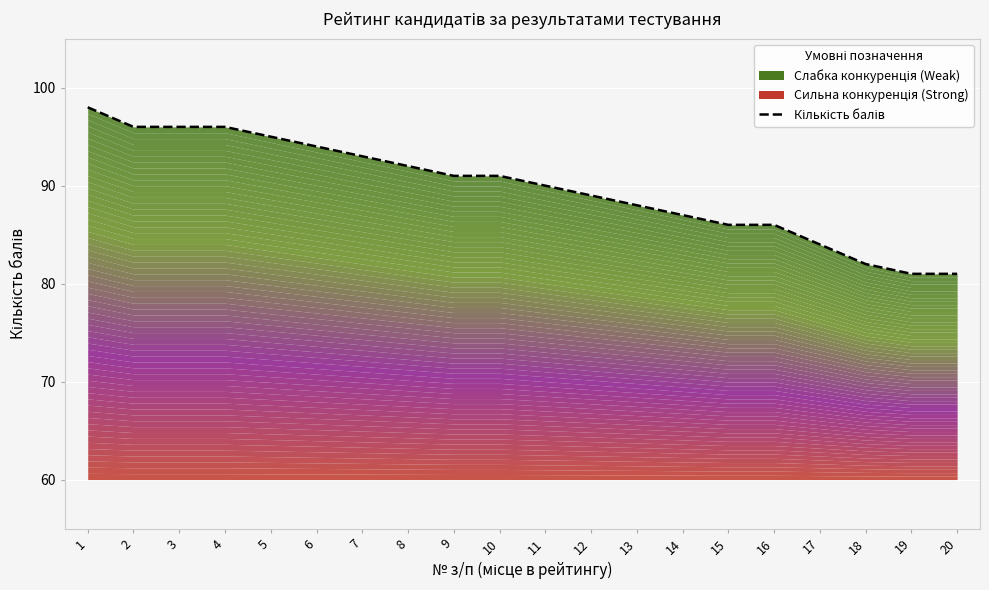

What is the difference between the maximum and second lowest values?

17